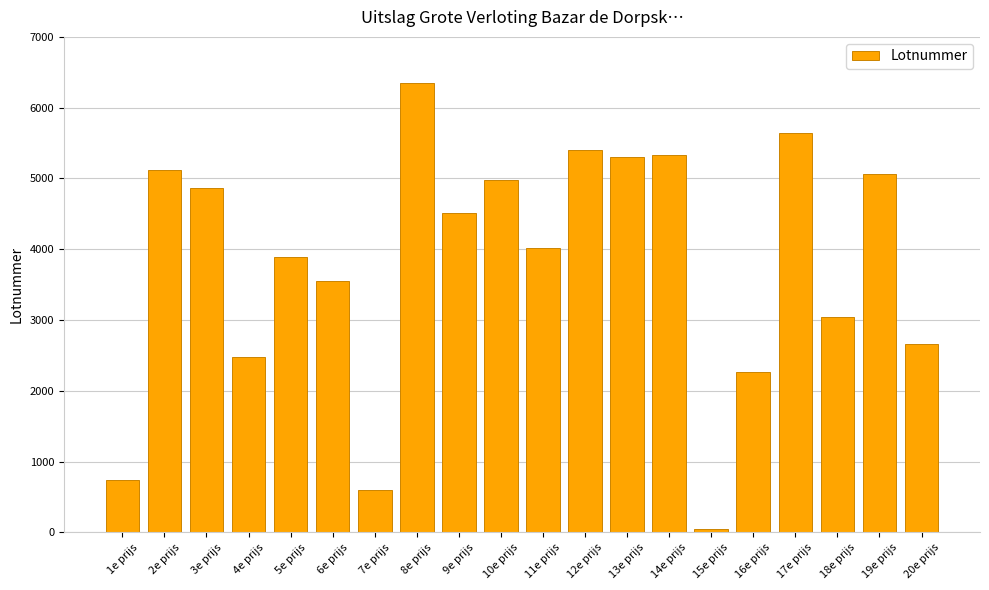

The chart shows a value of 4978 at 10e prijs. True or false?

True